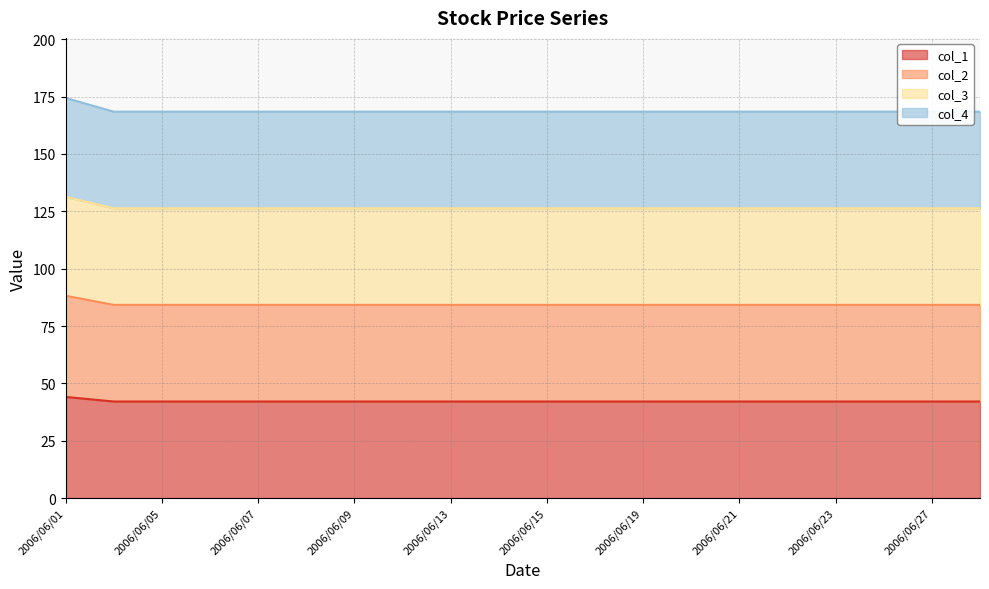

The col_1 series shows 44.1 at 2006/06/01. True or false?

True